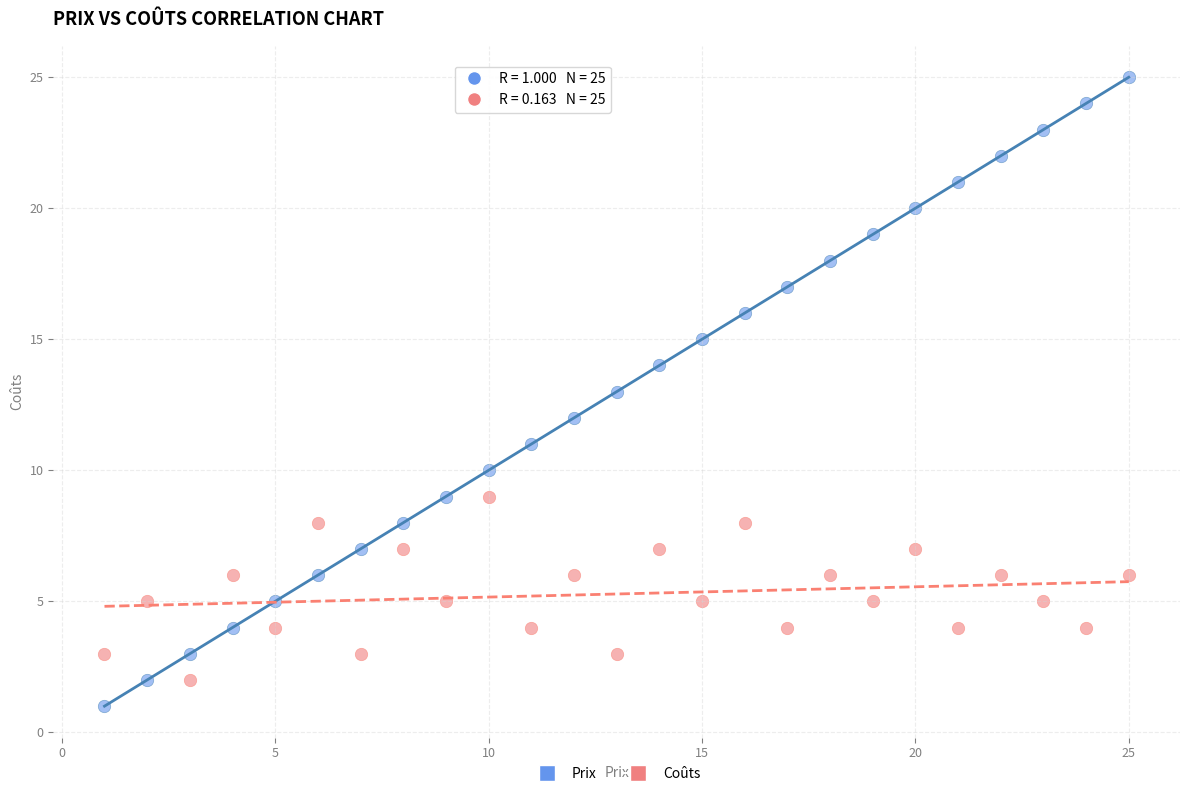

Across all data points, what is the range of X values (max minus min)?

24